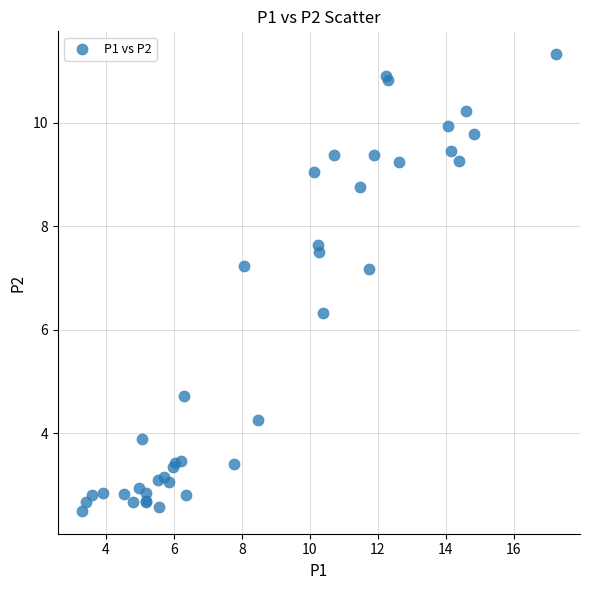

What Y value in the scatter plot is closest to 6?

6.3